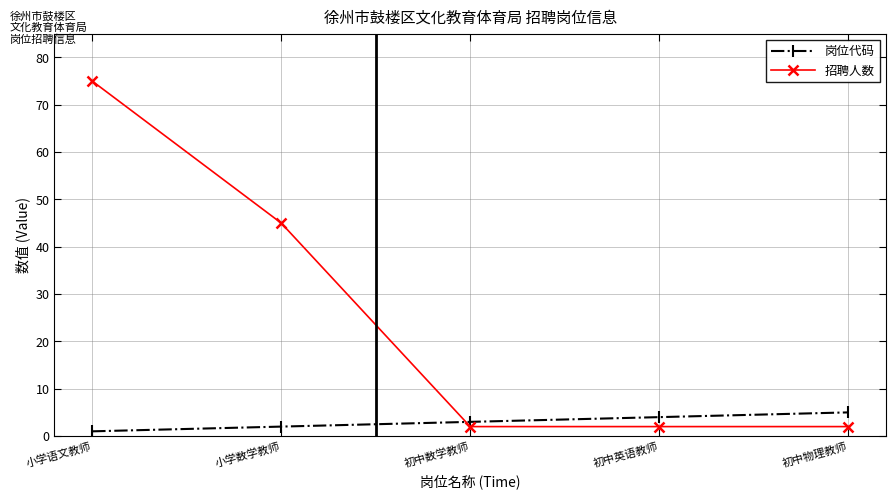

Where do 招聘人数 and 岗位代码 first cross each other?

小学数学教师 and 初中数学教师